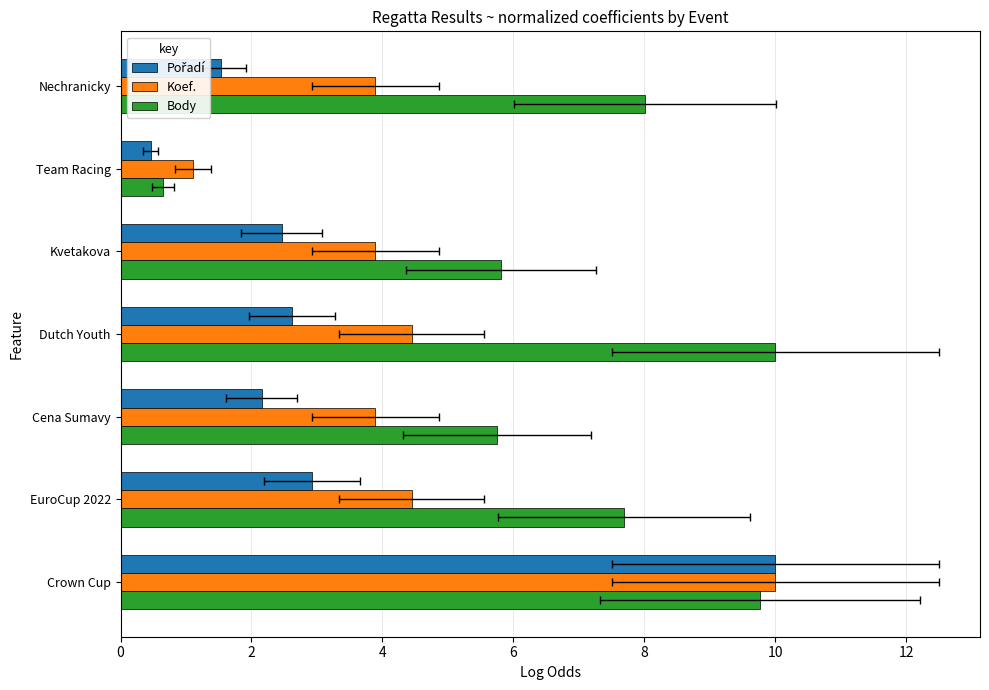

How many distinct data groups are displayed?

3